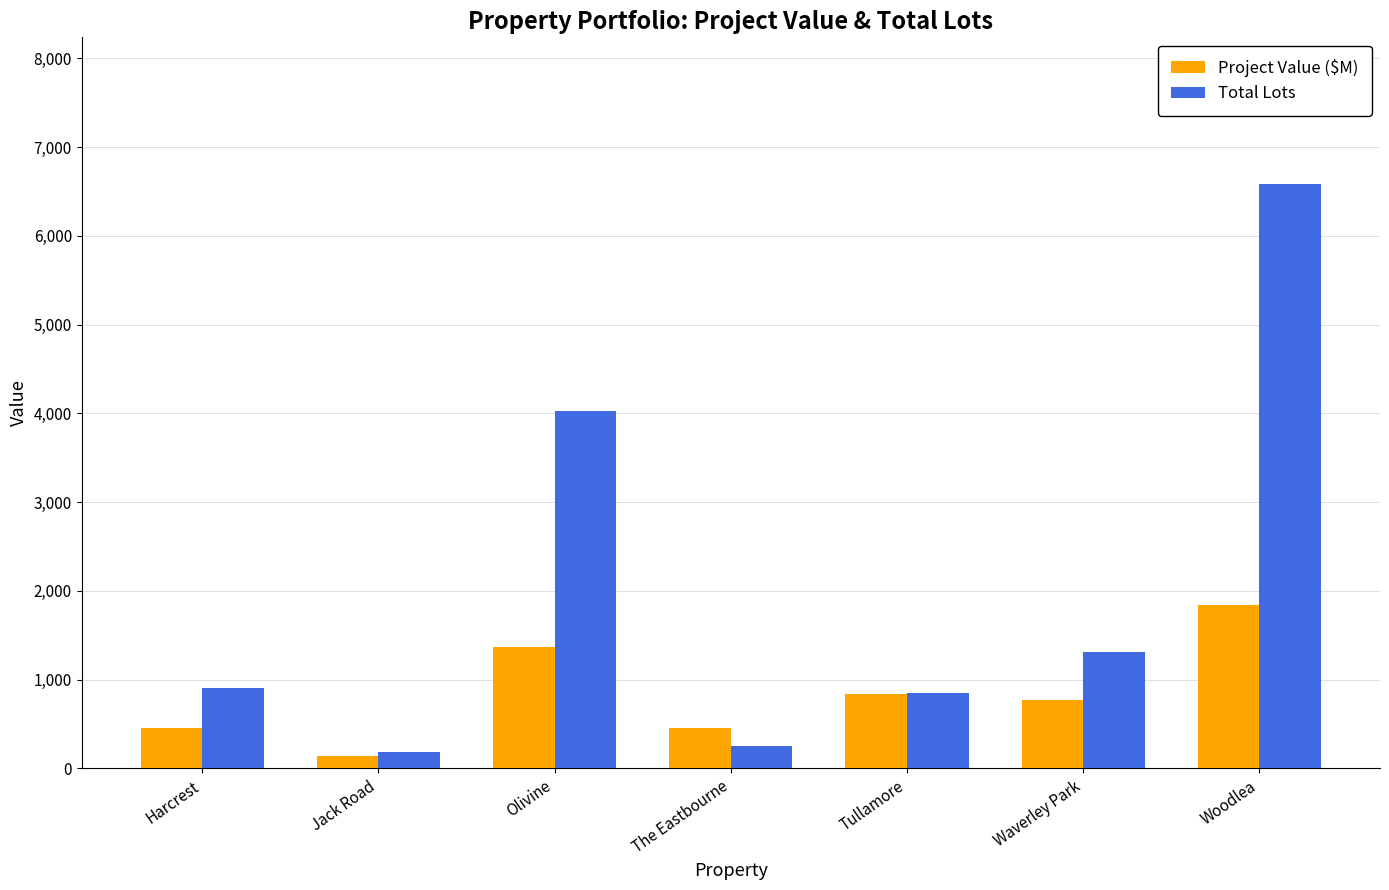

How many bars are there in total?

14